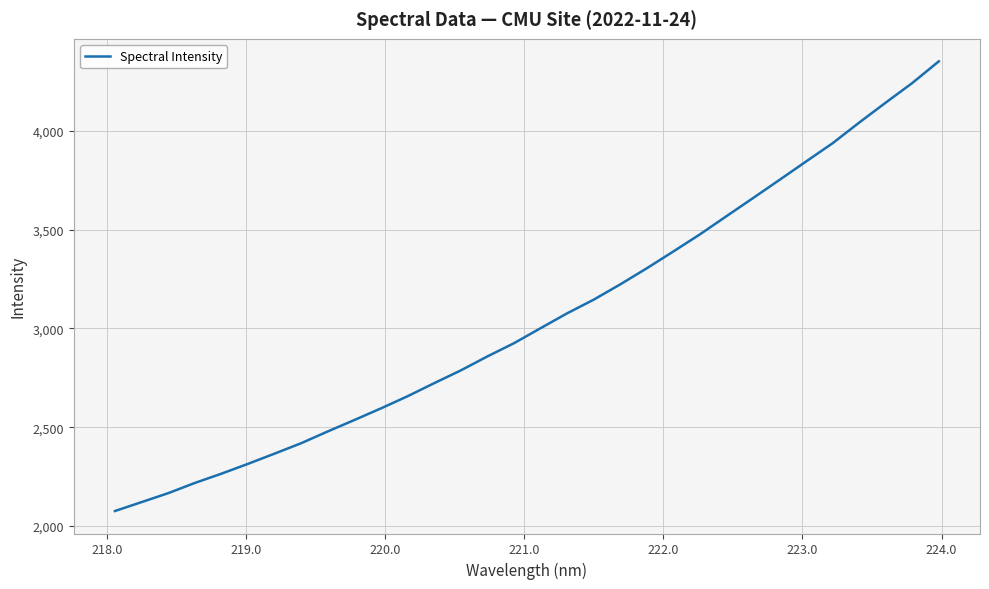

What is the greatest value displayed?

4350.8